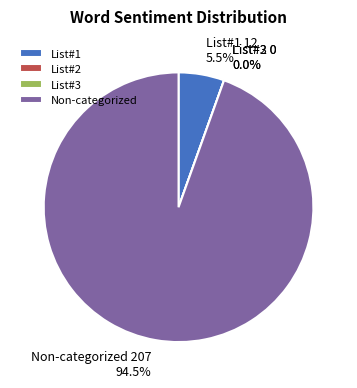

Is it true that Words in Sentiment List#3 is 7% of the pie?

False